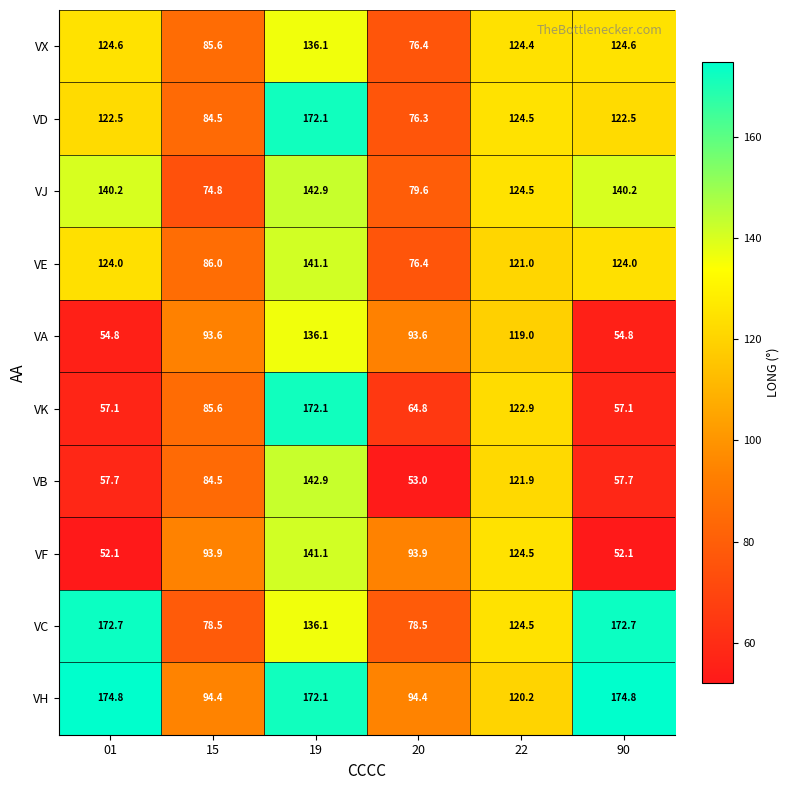

At which label is VB closest to 97?

15